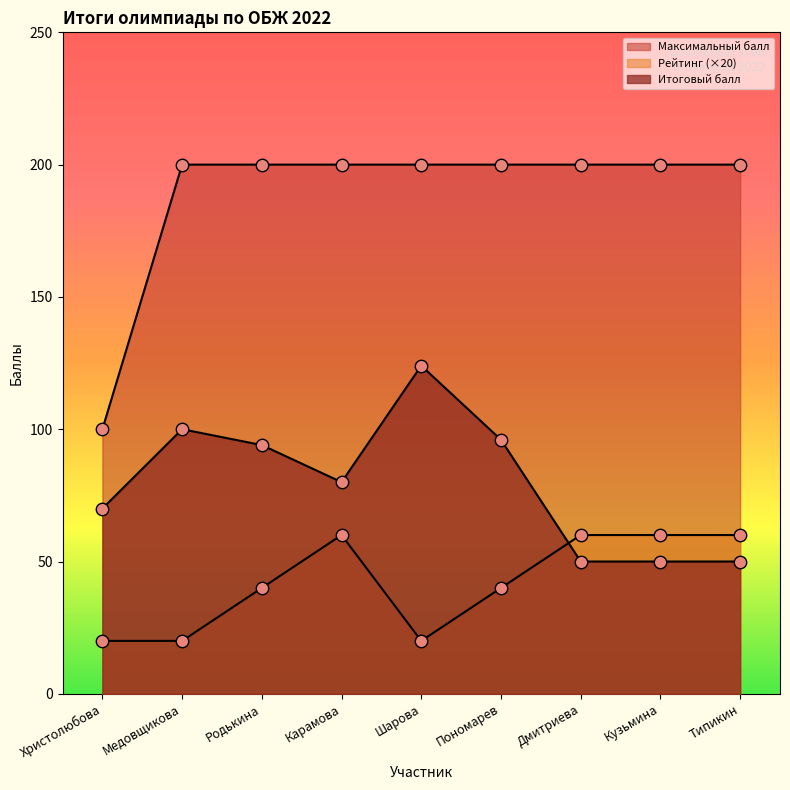

What is the total value across all series at Кузьмина?

310